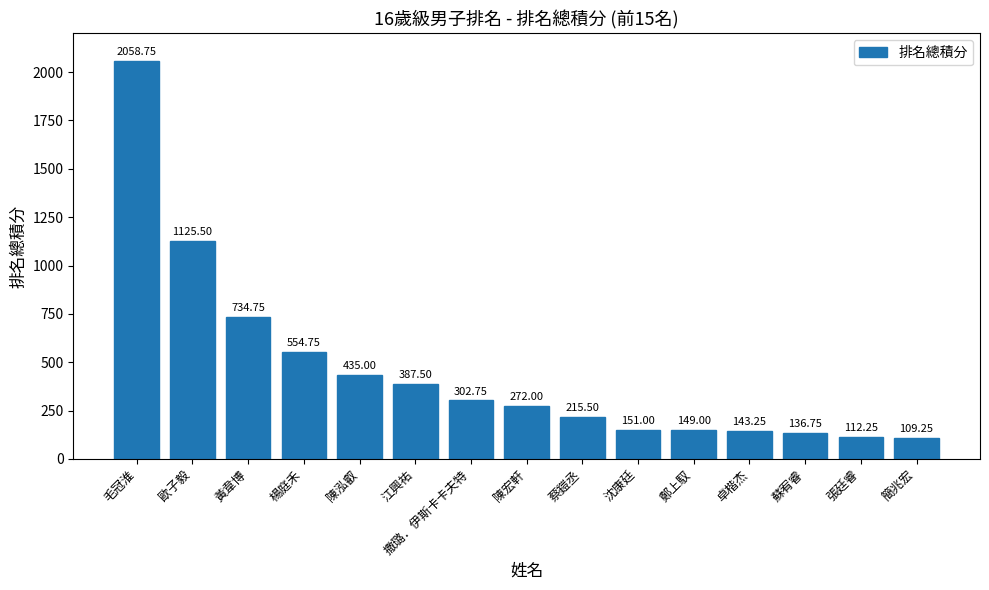

What is the label of the 7th bar from the left?

撒璐．伊斯卡卡夫特